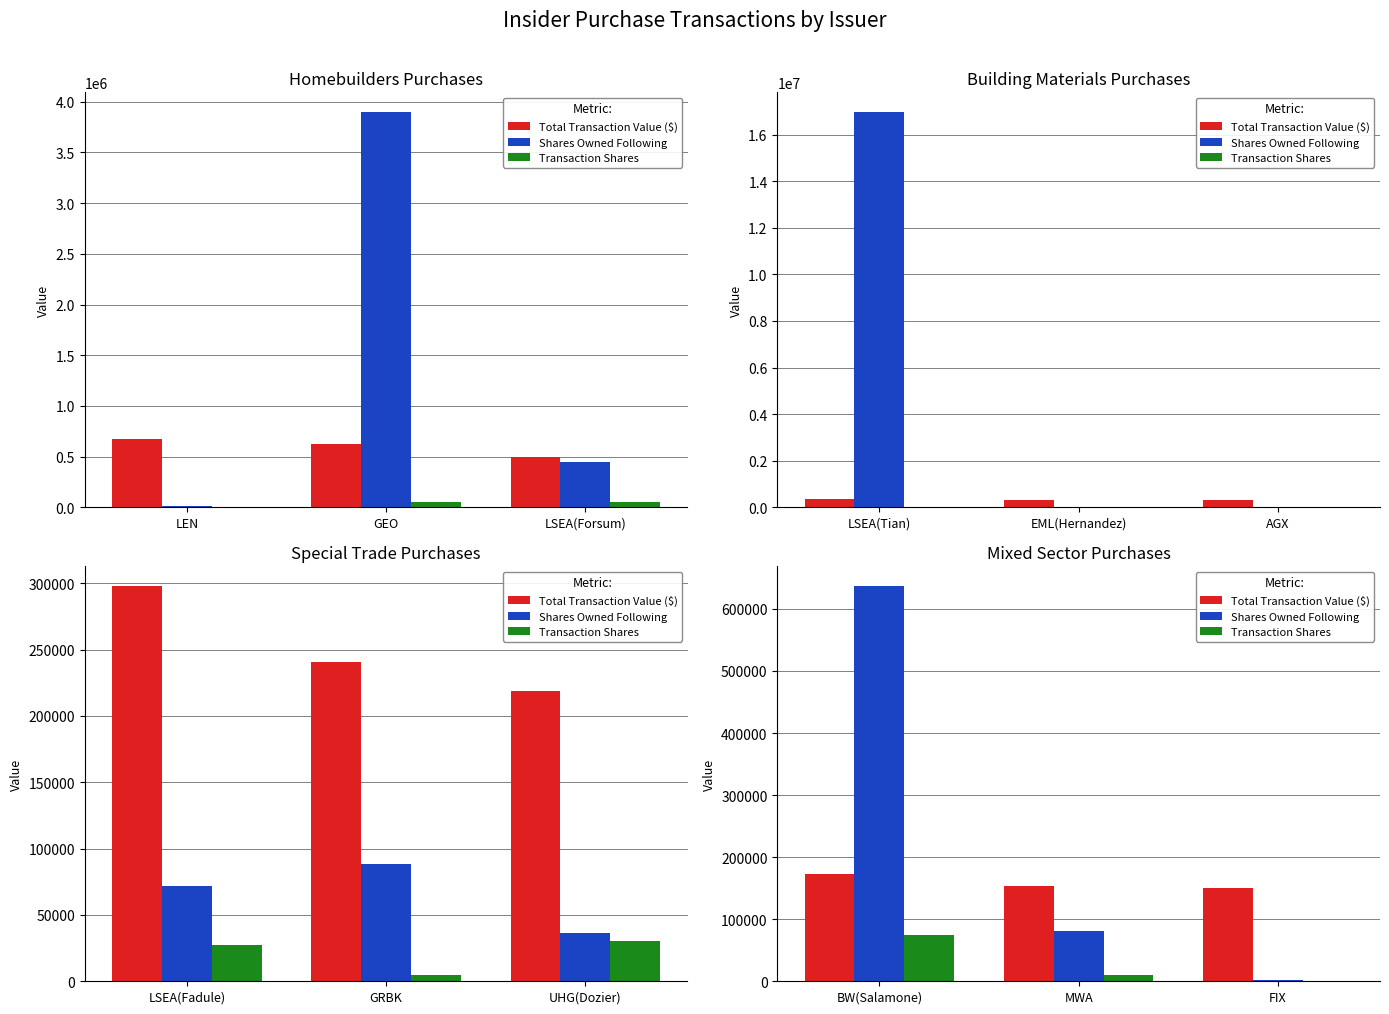

What is the value of the Total Transaction Value ($) bar at the 1st from the left?

173565